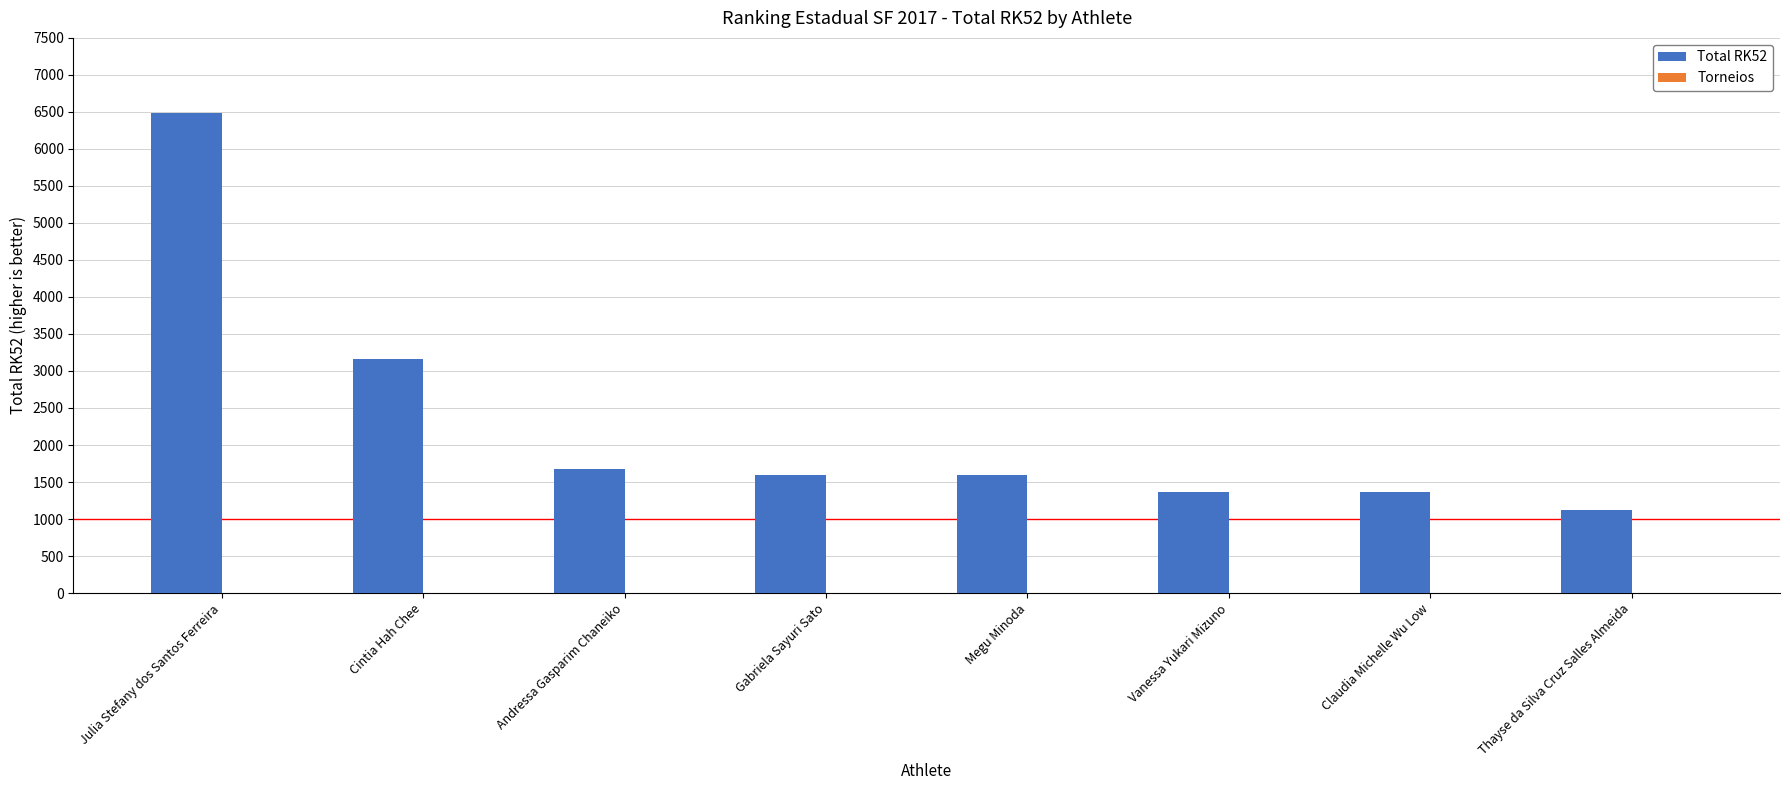

True or false: Total RK52 has a value of 896 at Gabriela Sayuri Sato.

False